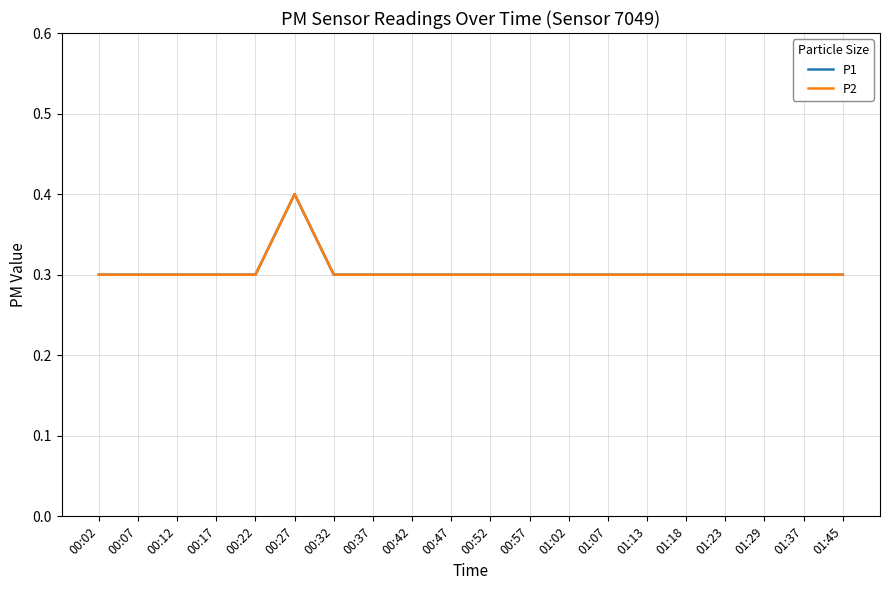

How many lines are shown in the chart?

2